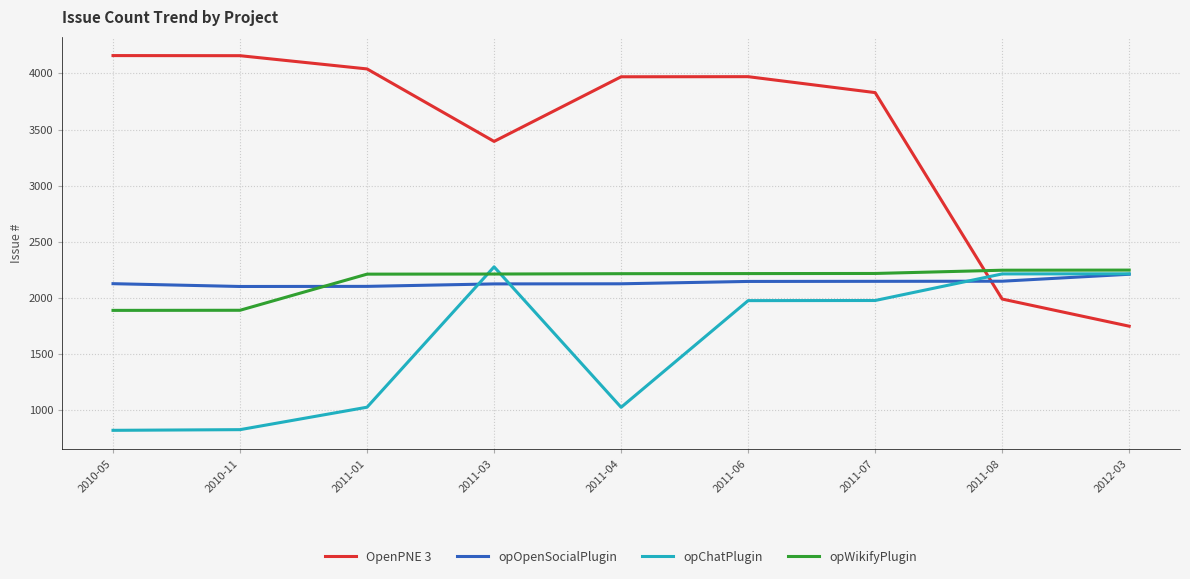

What is the minimum value for opChatPlugin?

819